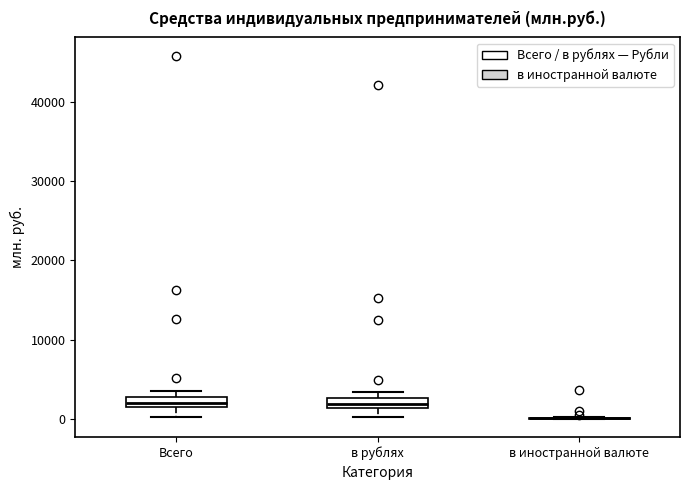

Where does the lower whisker of the box for Всего end on the y-axis? The values are not printed on the chart, so give them approximately, as read against the axis.

0